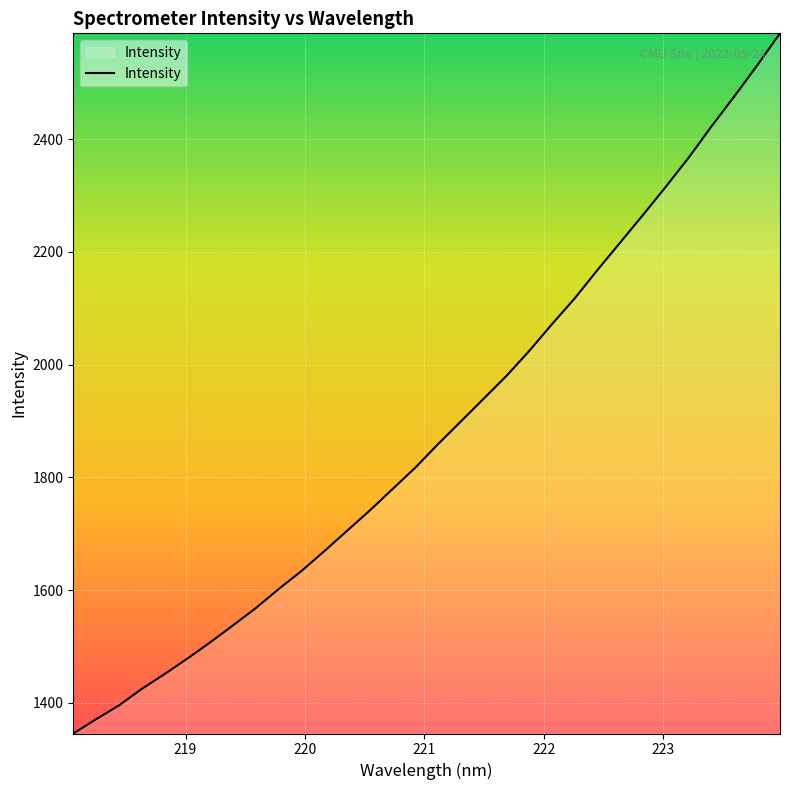

What is the greatest value displayed?

2587.8